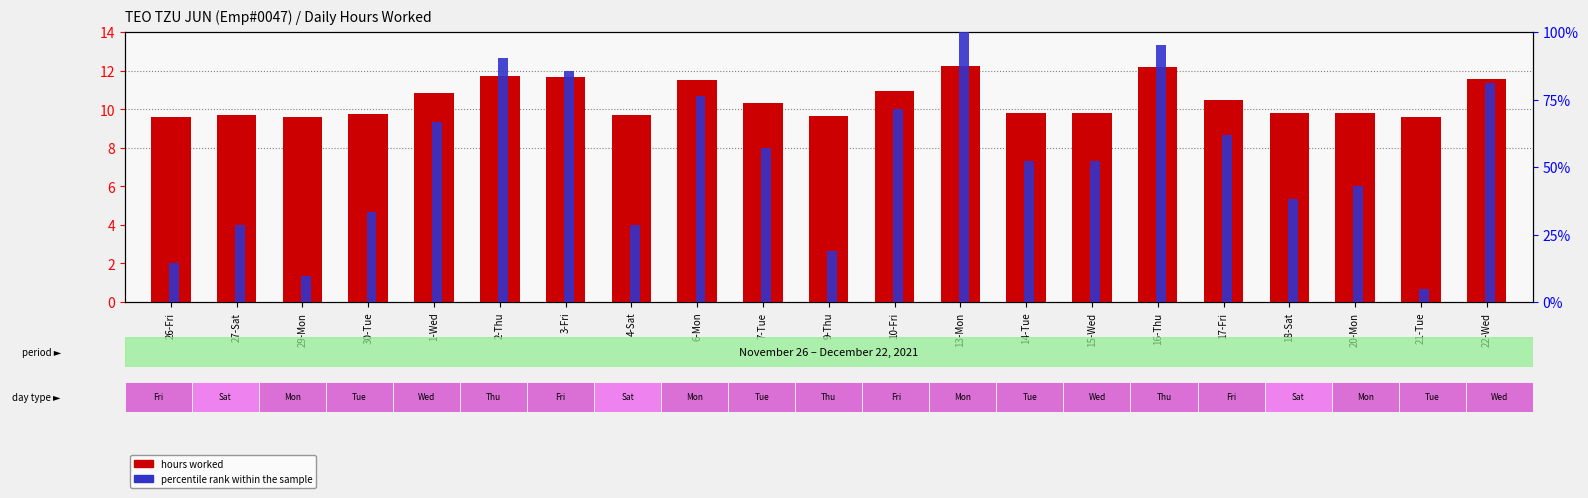

Which series has the largest total across all categories?

percentile rank within the sample